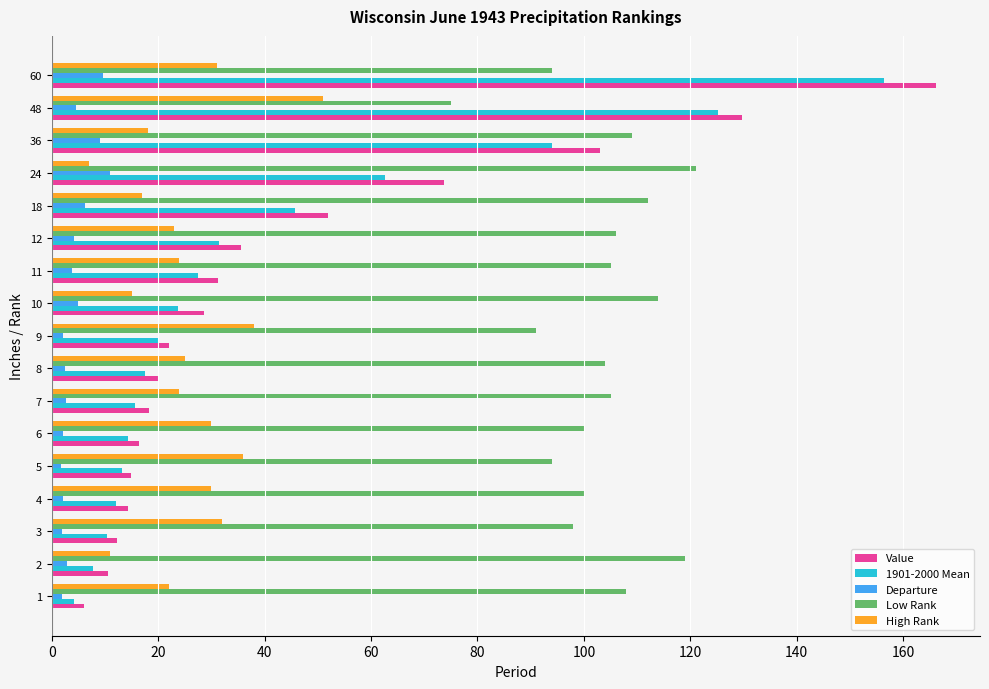

What are all the series names shown in the legend?

Value, 1901-2000 Mean, Departure, Low Rank, High Rank